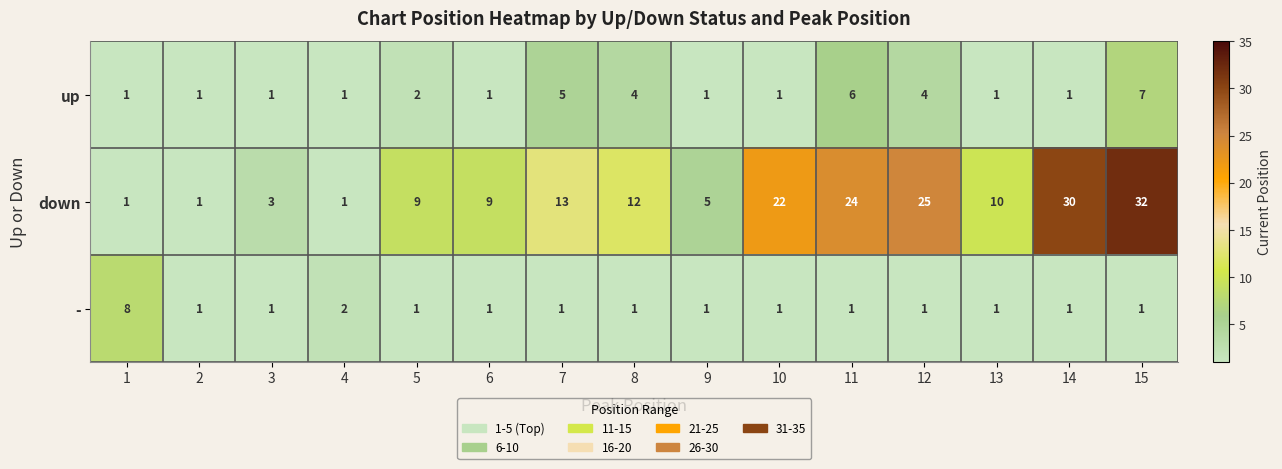

At which label is down closest to 16?

7